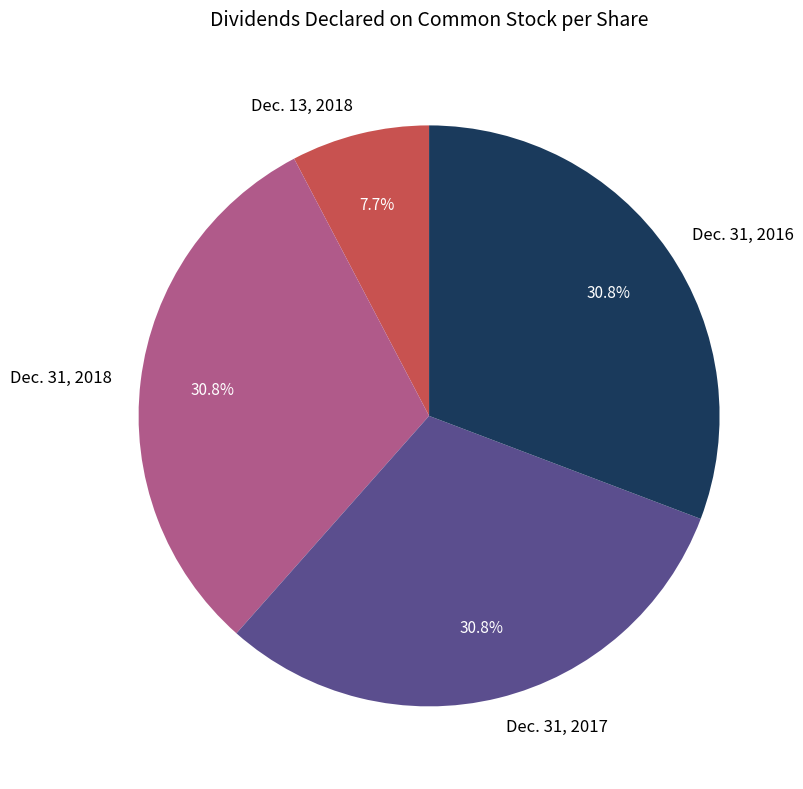

What portion of the pie excludes Dec. 31, 2016?

69.2%